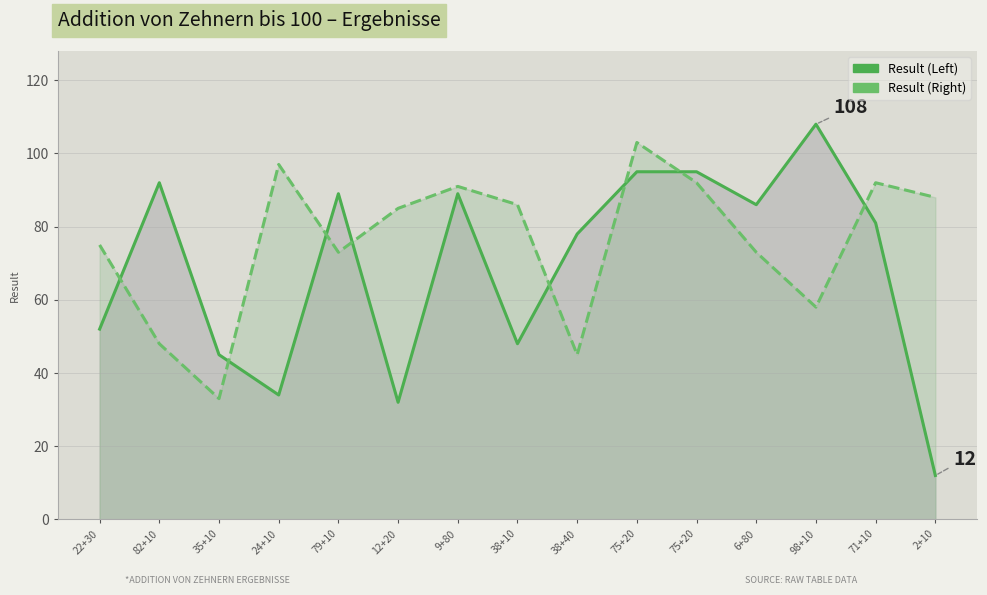

How many times do Result (Right) and Result (Left) cross each other?

8